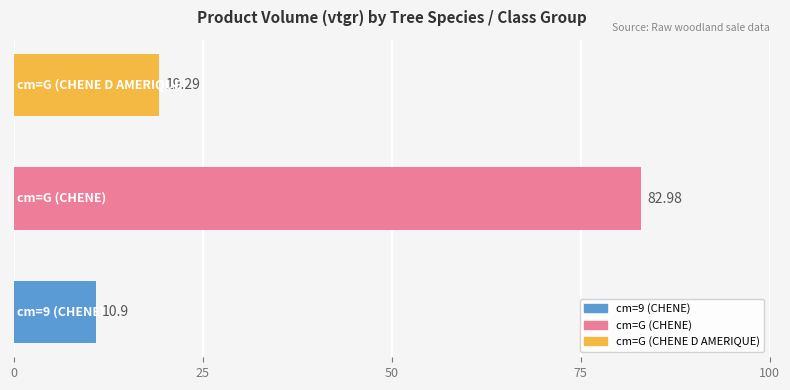

What is the average value?

37.7